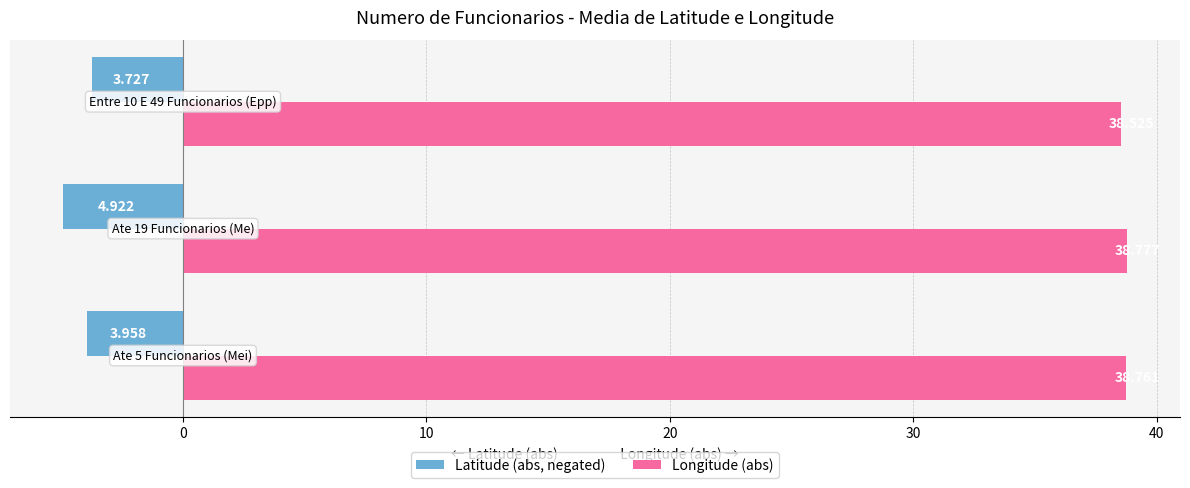

List the series in order of their peak value, lowest first.

Latitude (abs, negated), Longitude (abs)